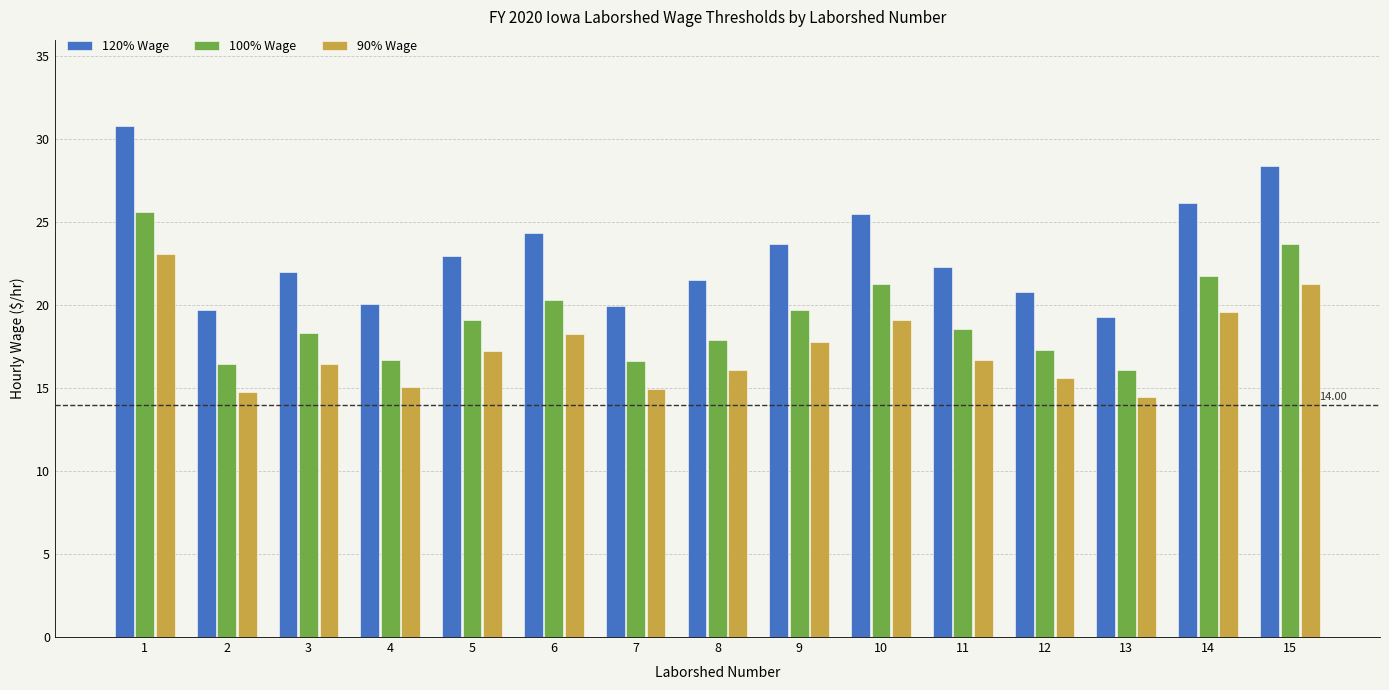

Read the 90% Wage value at 2.

14.8